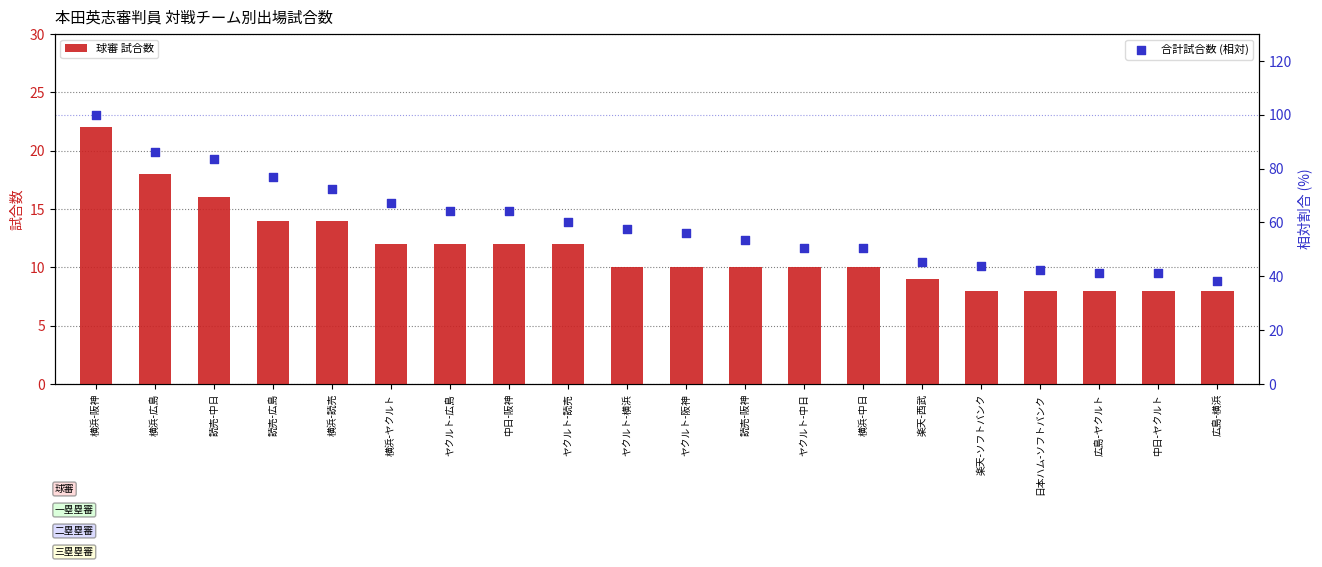

What are all the series names shown in the legend?

球審 試合数, 合計試合数 (相対)